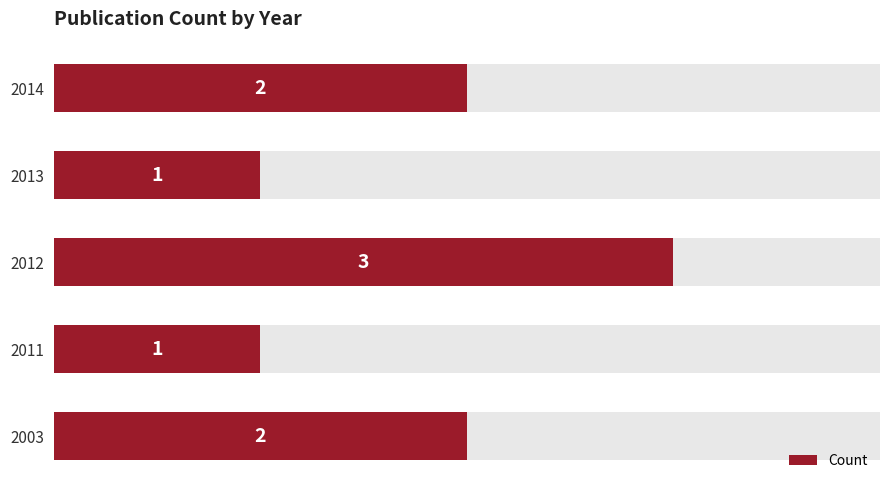

True or false: the data shows 3 at 2003.

False